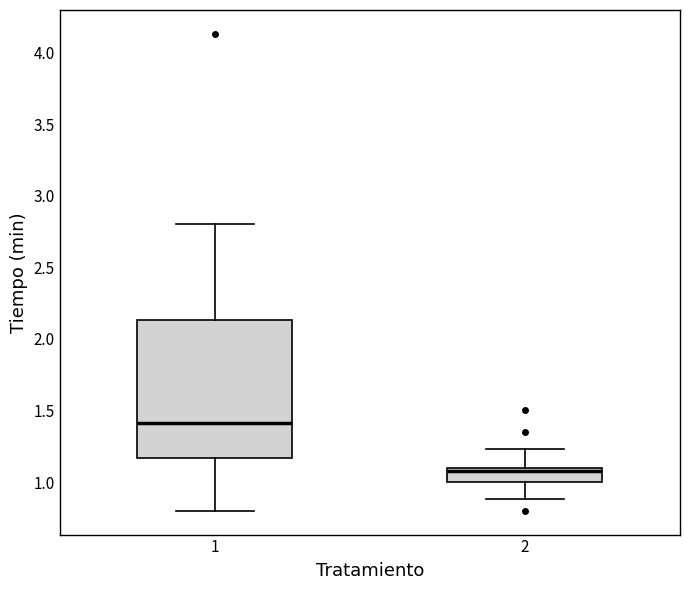

Which box has the lowest median line?

2